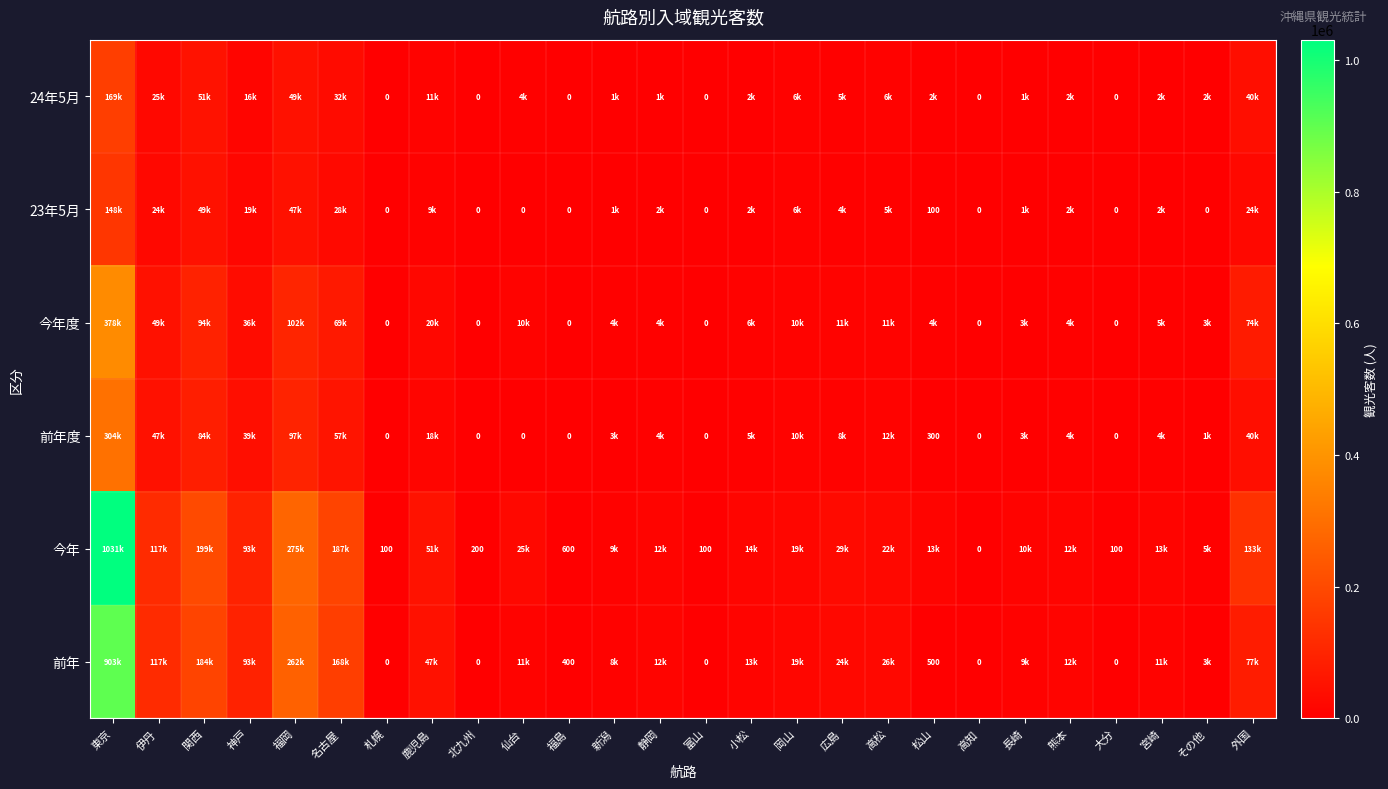

What is the difference between the highest and lowest values at 福島?

600